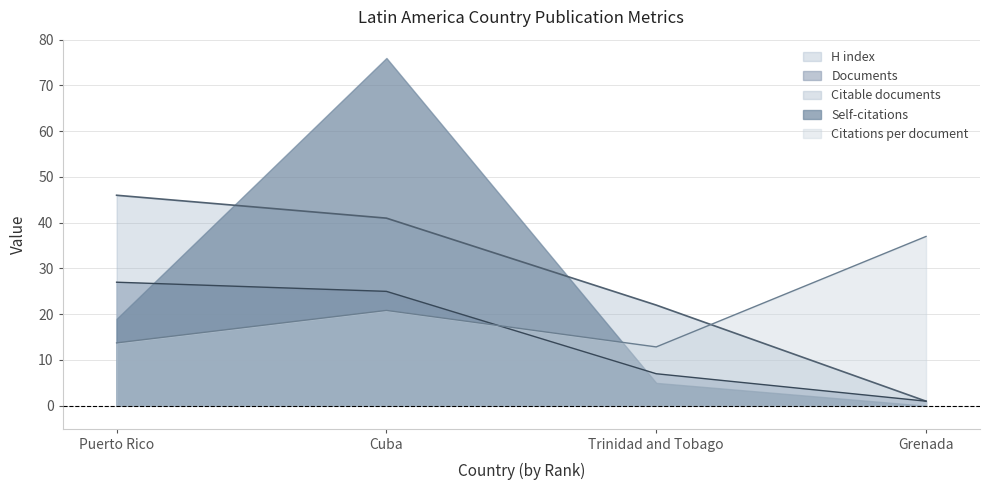

Does the chart have visible grid lines?

Yes